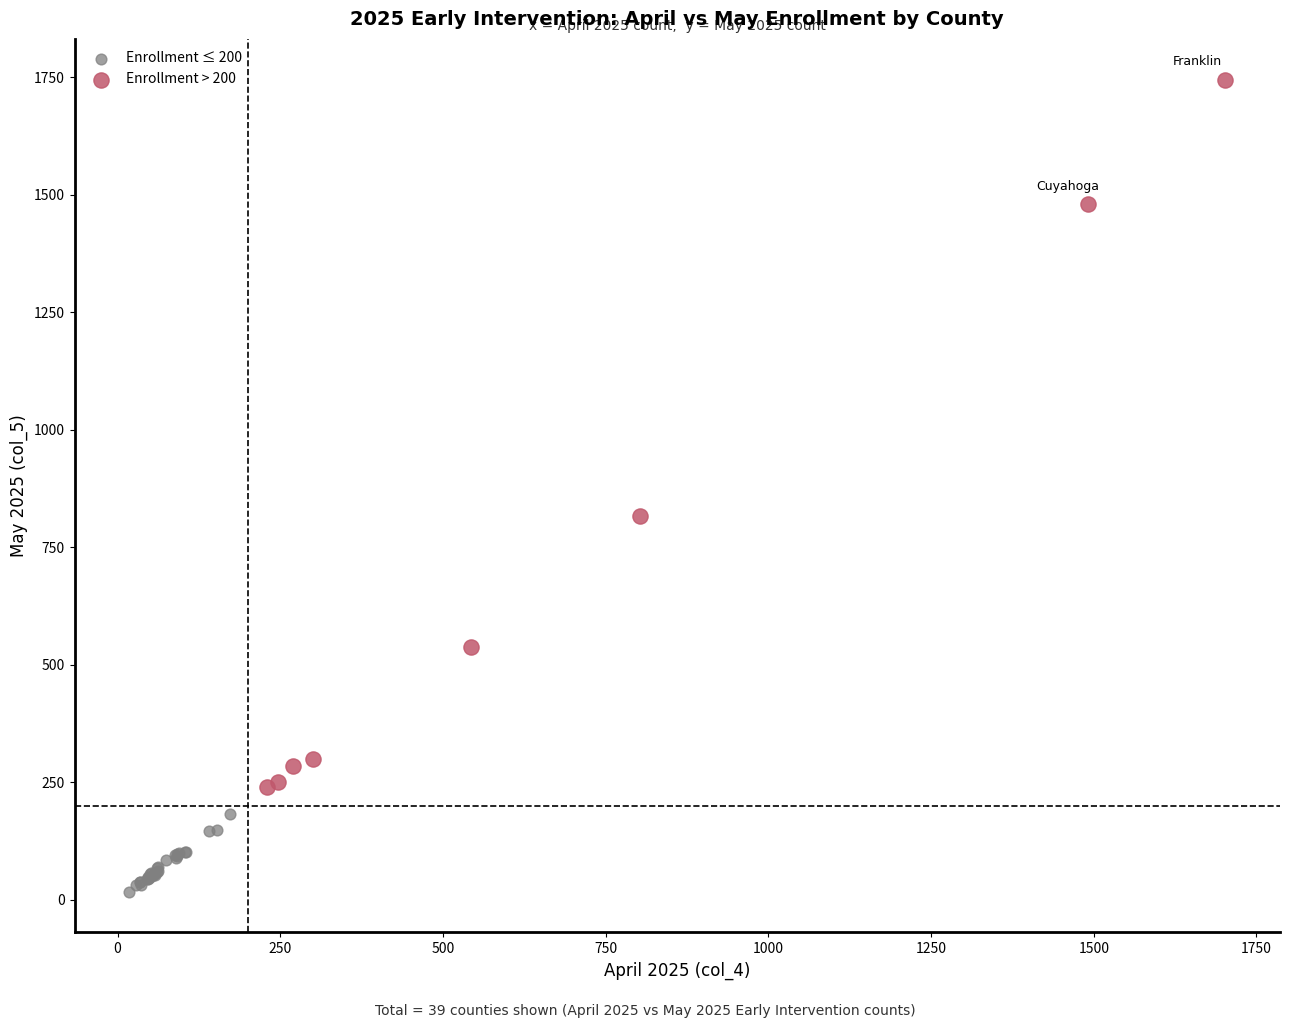

Which series contains the lowest Y value?

Enrollment ≤ 200